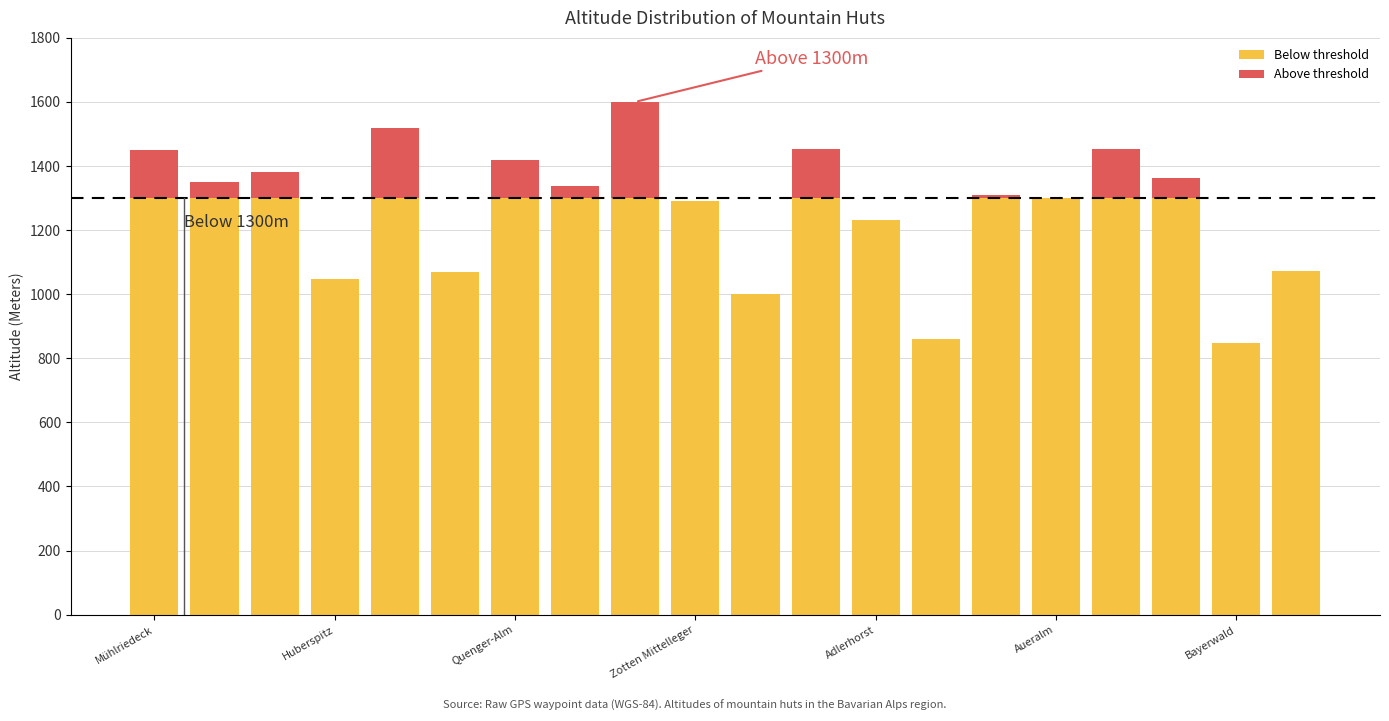

What are all the series names shown in the legend?

Below threshold, Above threshold